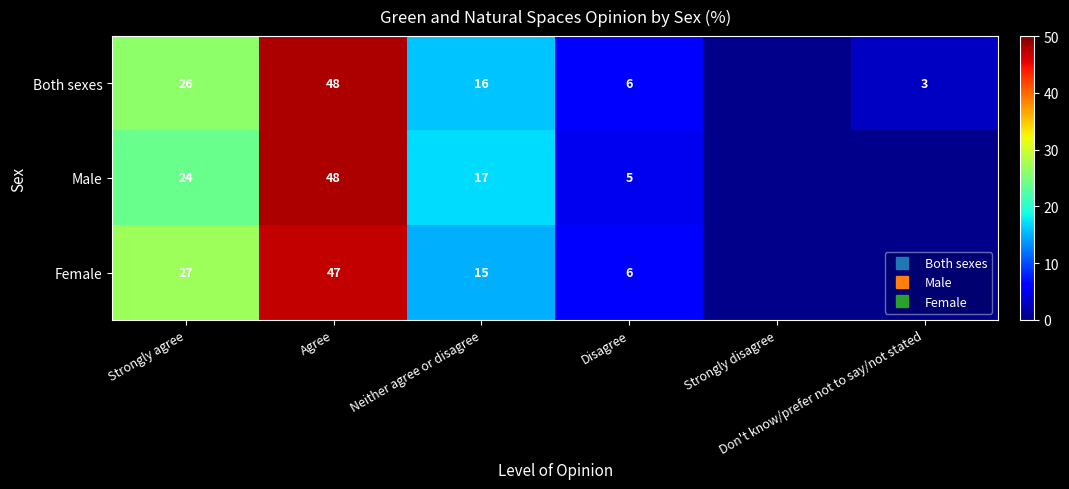

How many data points does each series have?

6